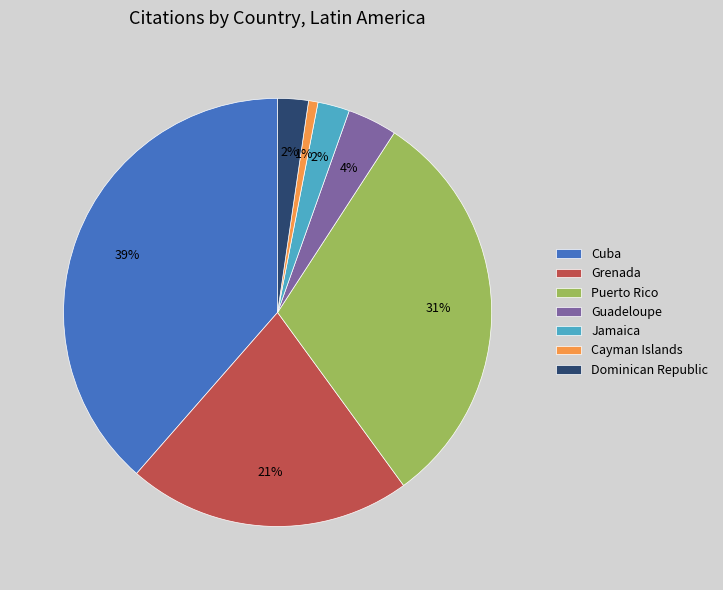

Is it true that Jamaica is 2% of the pie?

True